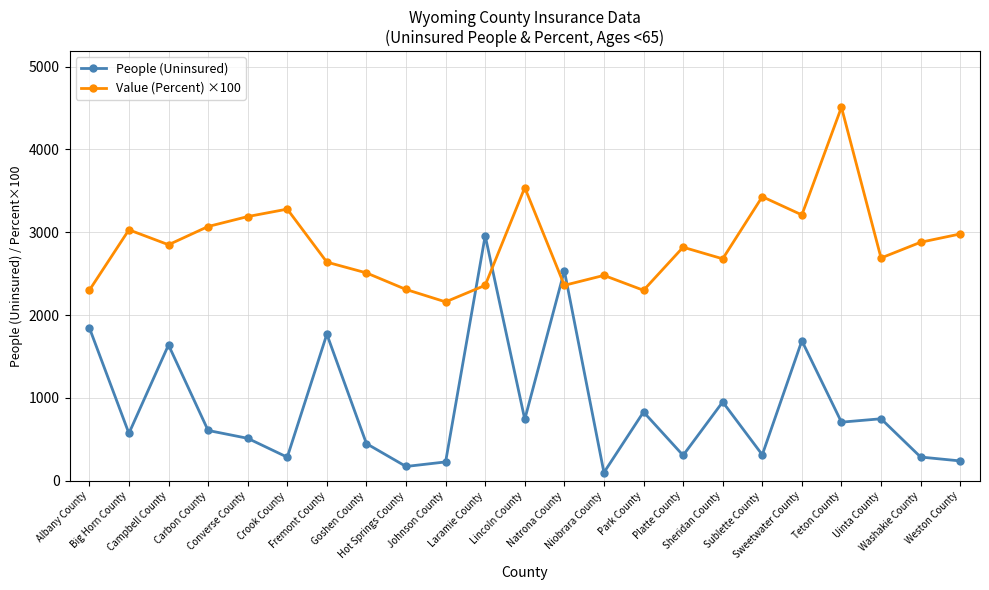

How many data points does each series have?

23